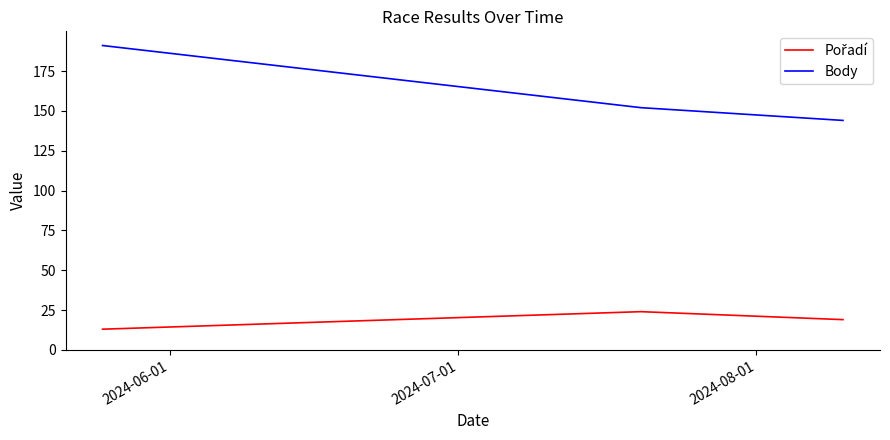

At how many categories does at least one series exceed 72?

3